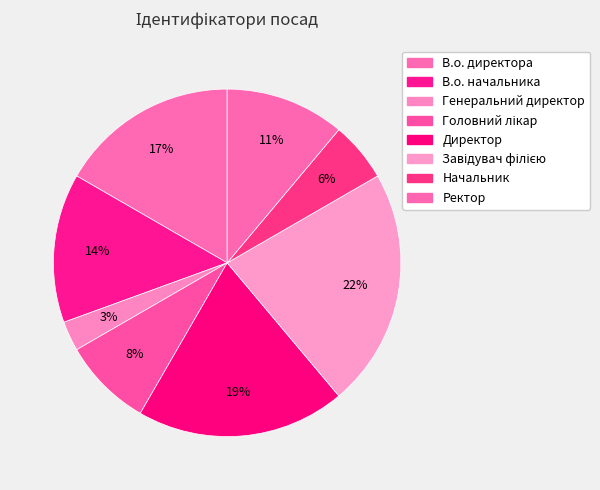

To the nearest percent, what is the difference between the Генеральний директор and Начальник slice percentages?

3%